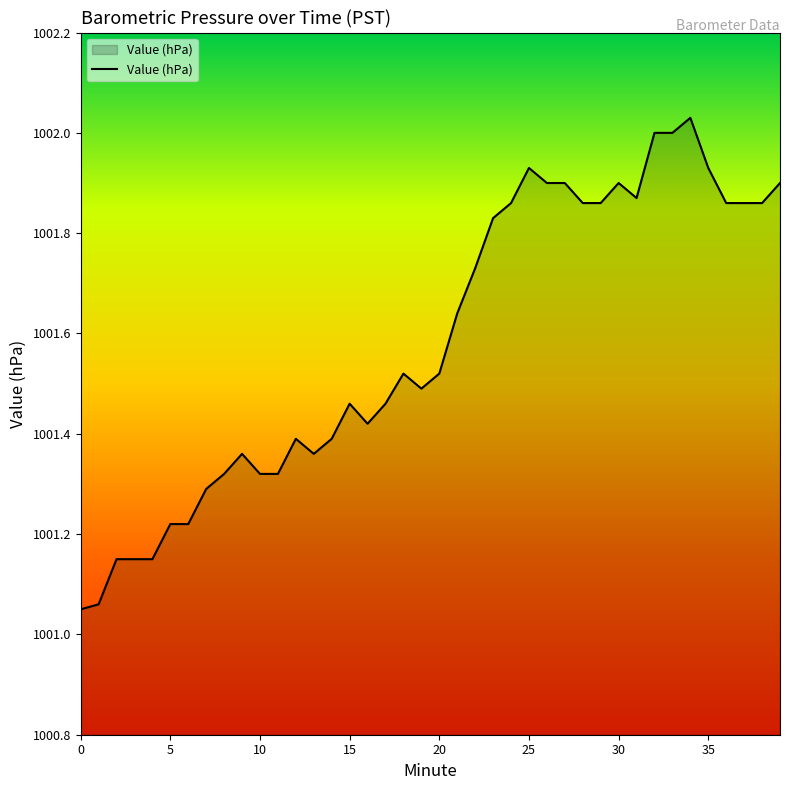

What is the difference between the maximum and minimum values?

1.0